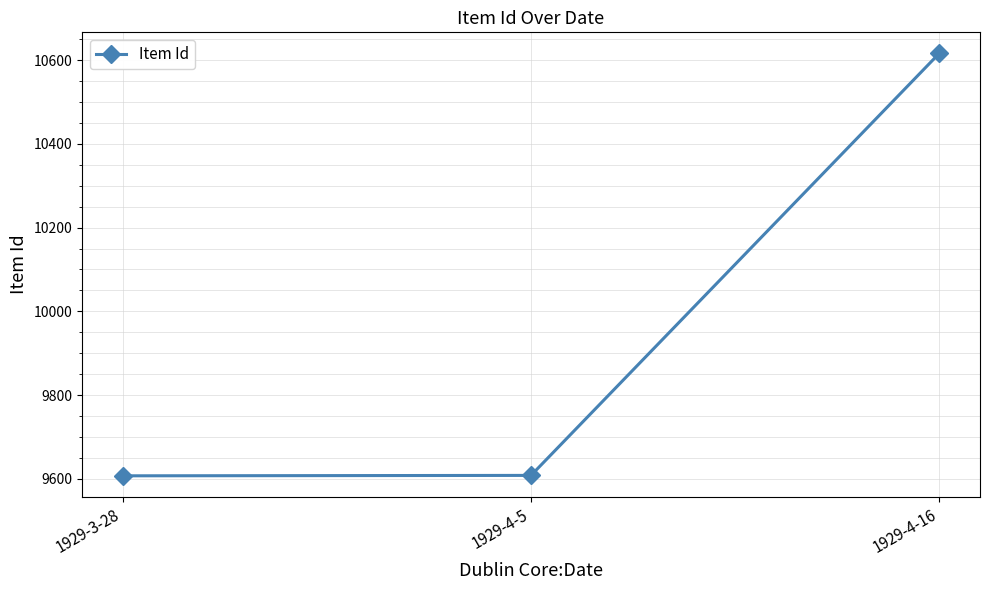

What is the label of the 3rd point from the left?

1929-4-16